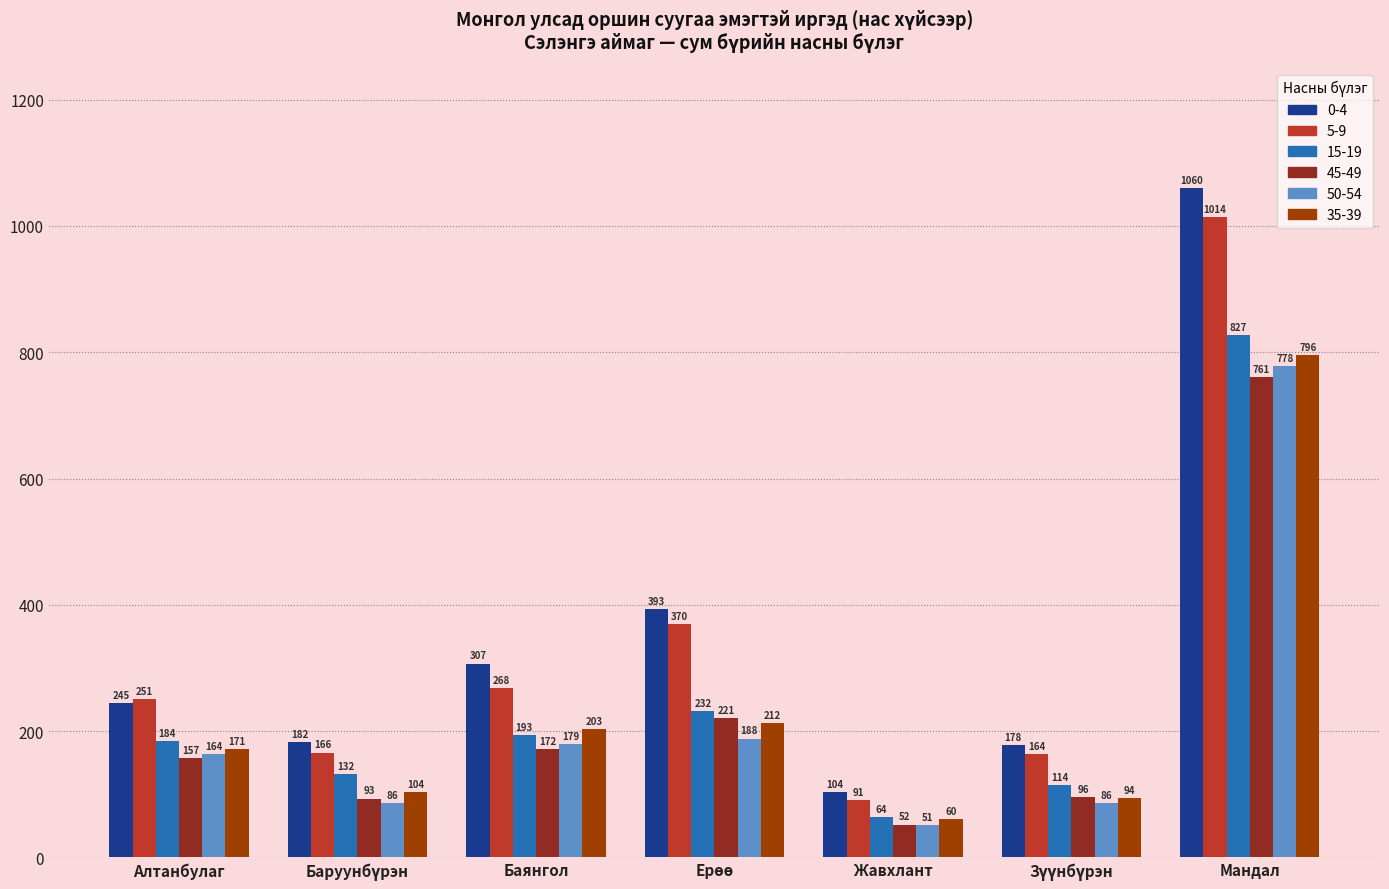

The value of 35-39 at Мандал is 1371. True or false?

False